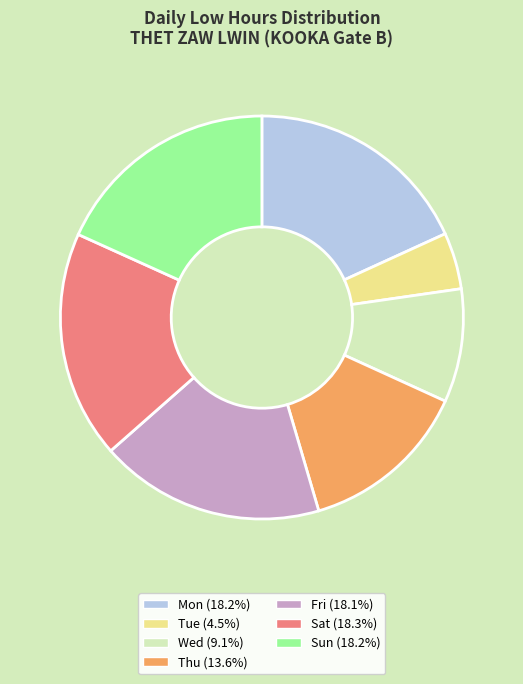

Does any single category account for the majority?

No